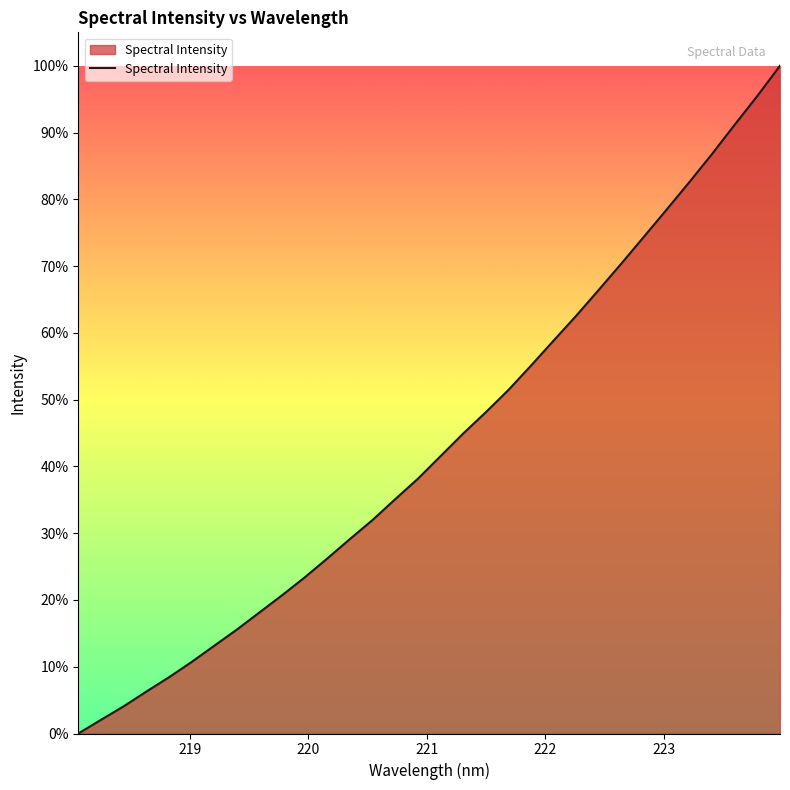

Reading left to right, what are all the values shown in this chart?

0.0	0.0	0.0	0.1	0.1	0.1	0.1	0.2	0.2	0.2	0.2	0.3	0.3	0.3	0.4	0.4	0.4	0.4	0.5	0.5	0.6	0.6	0.6	0.7	0.7	0.7	0.8	0.8	0.9	0.9	1.0	1.0